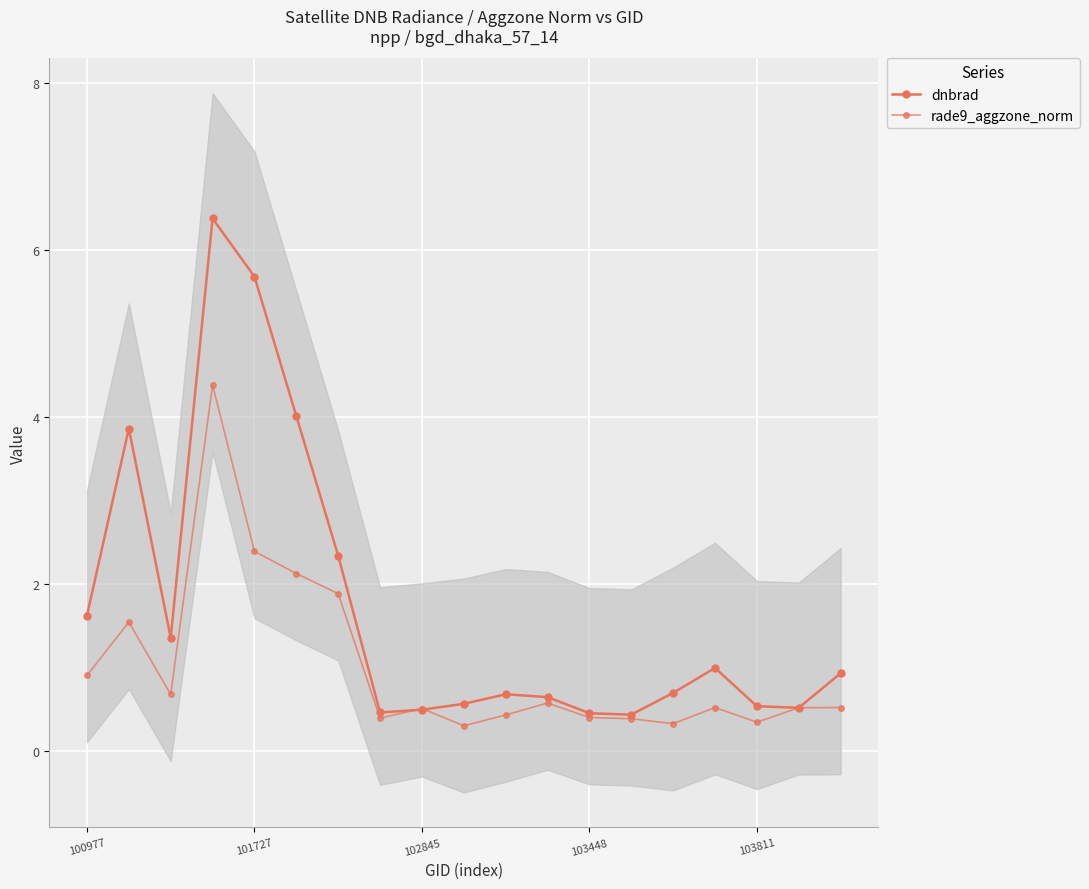

How many intersections are there between dnbrad and rade9_aggzone_norm?

4